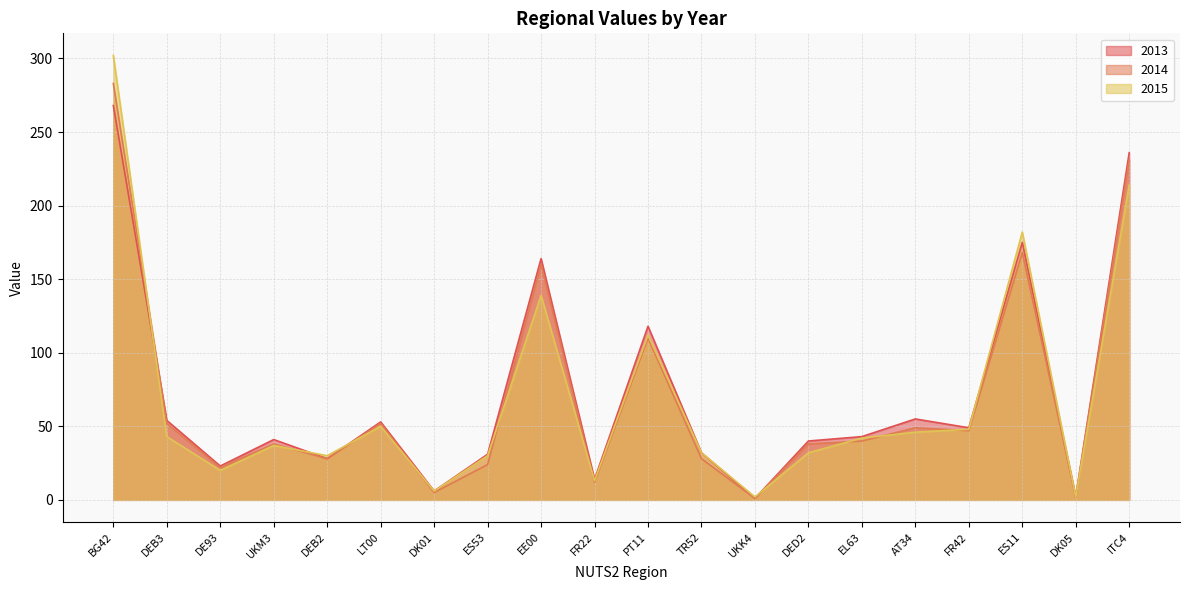

Between which two adjacent categories do 2013 and 2015 first intersect?

BG42 and DEB3